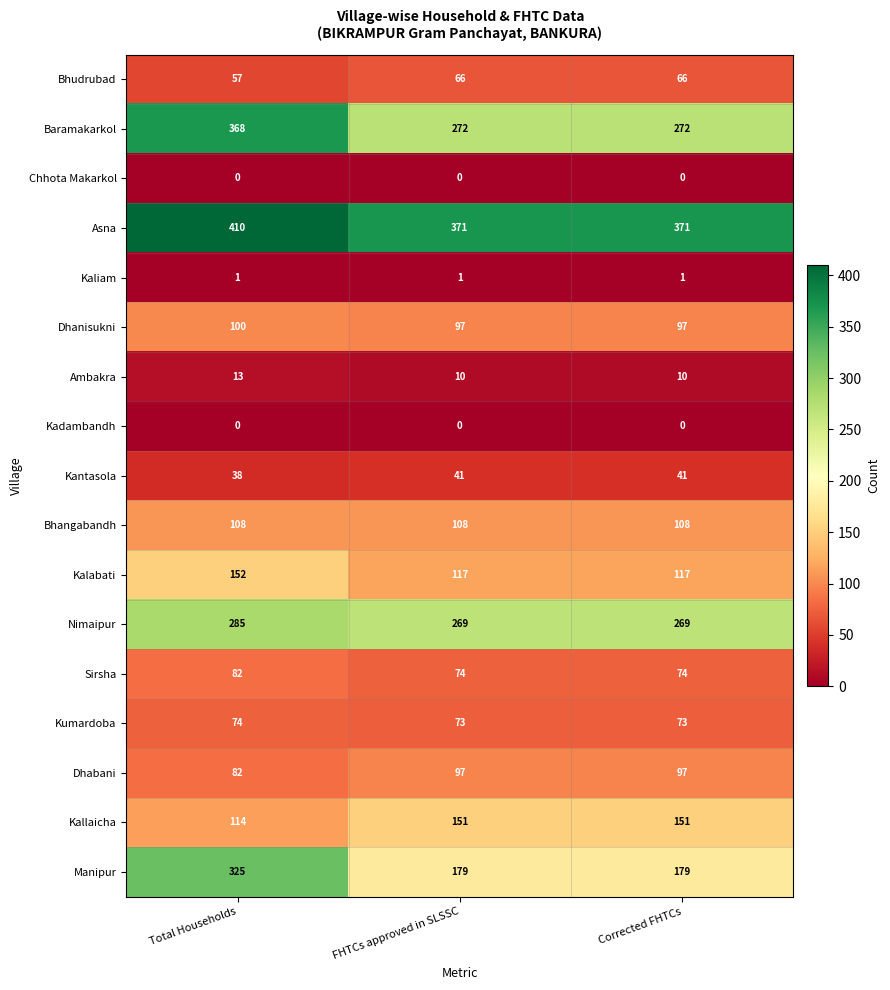

True or false: Baramakarkol has a value of 415 at FHTCs approved in SLSSC.

False